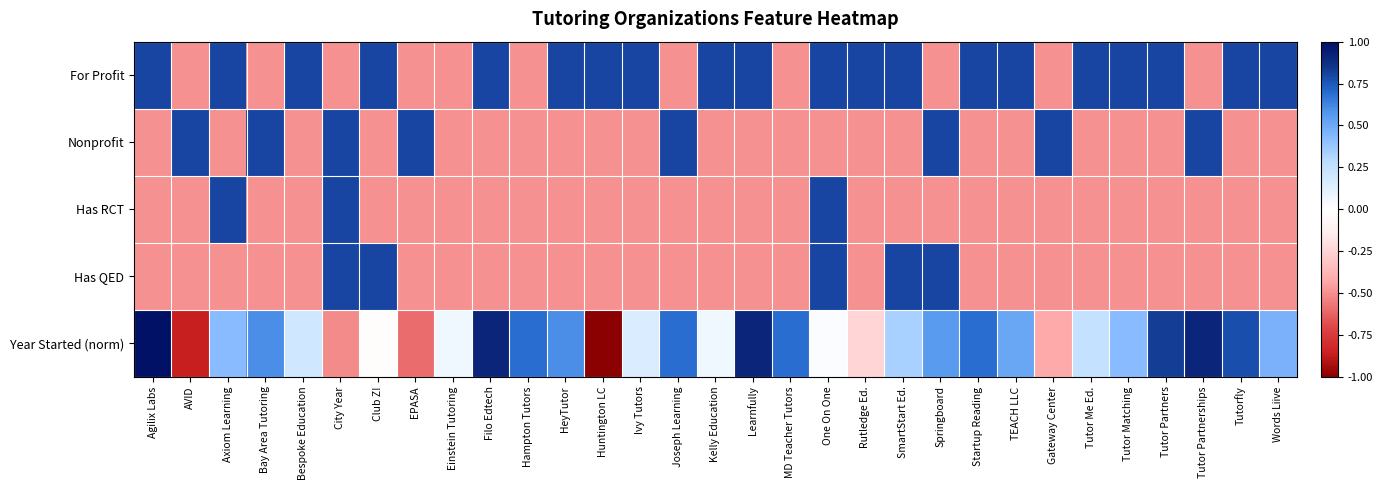

What is the total value across all series at Tutor Partnerships?

0.2